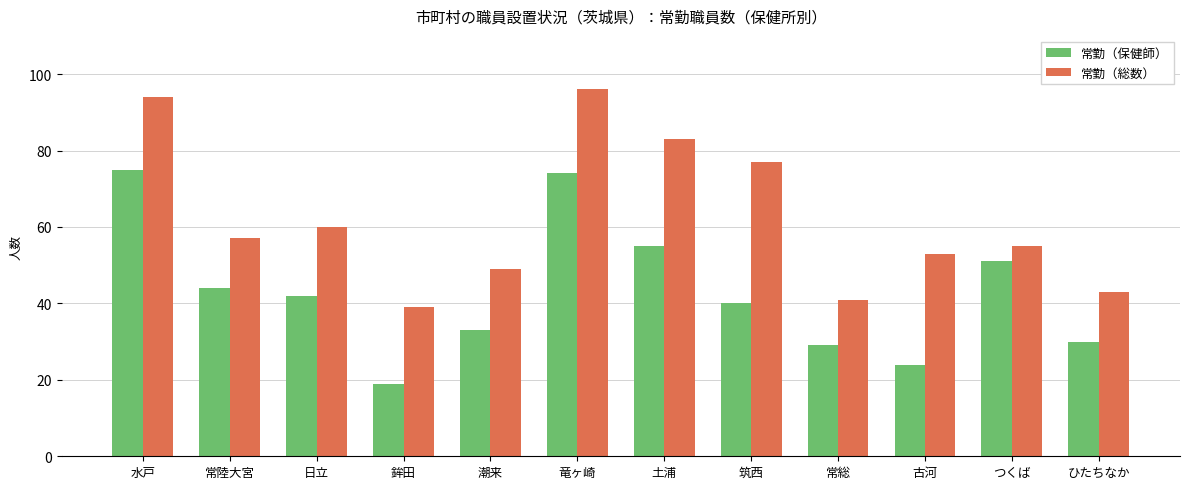

What is the greatest value displayed?

96